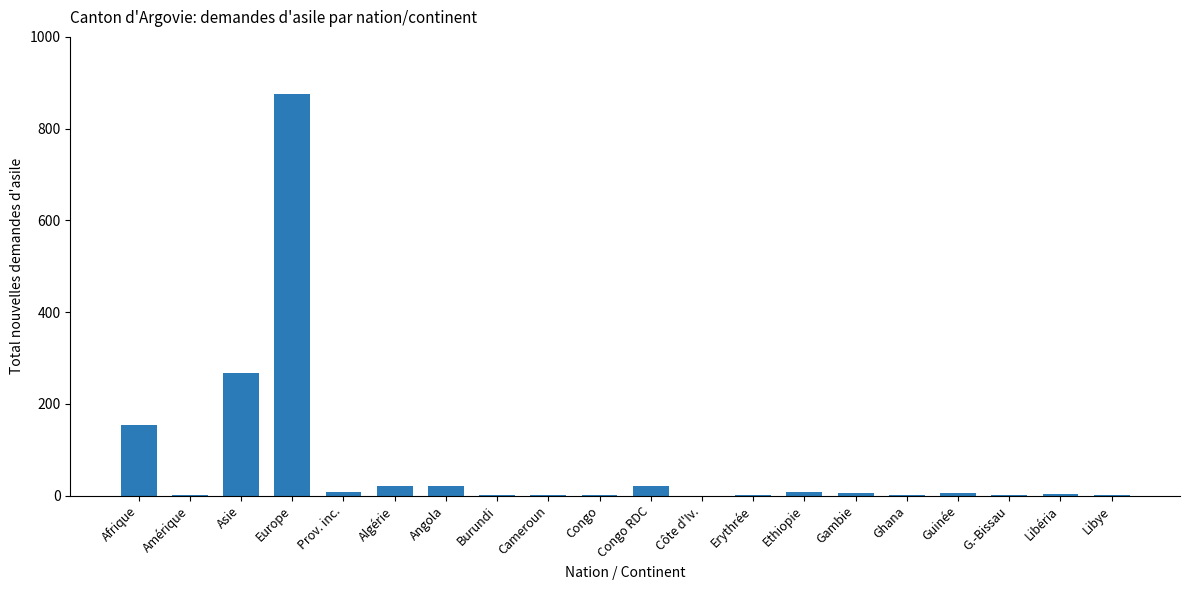

What is the ratio of the value at Asie to the value at Angola?

13.4